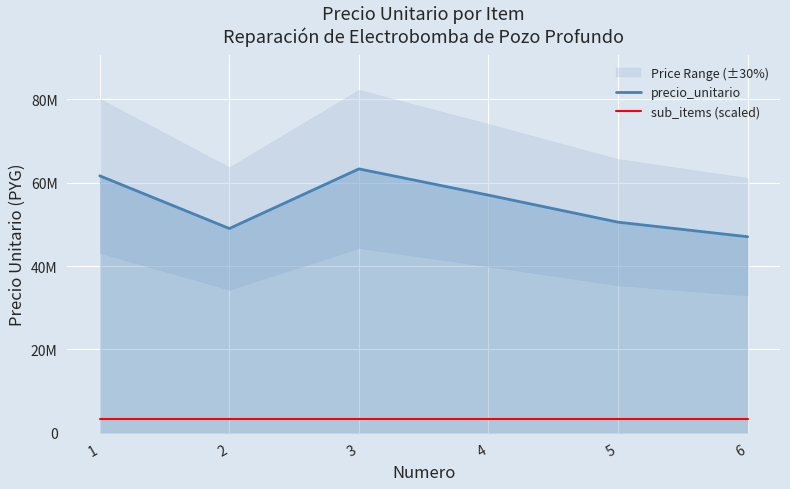

True or false: precio_unitario and sub_items (scaled) cross at least once.

False